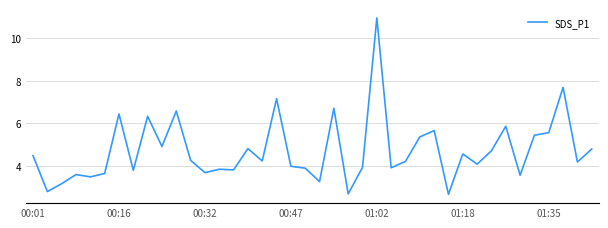

What is the difference between the maximum and minimum values?

8.3